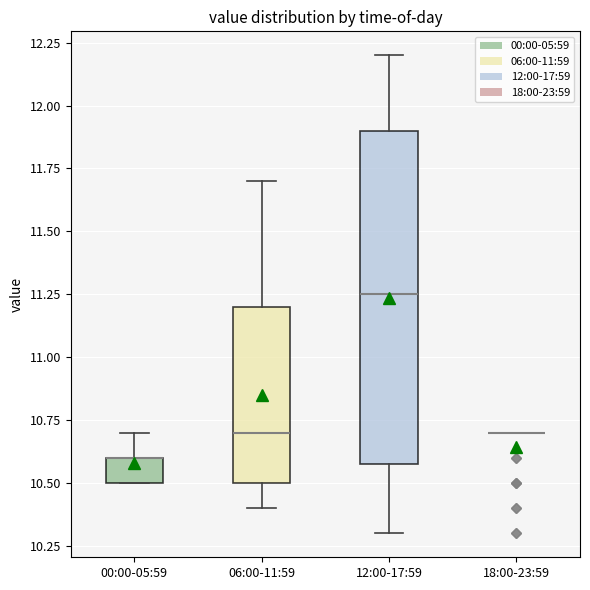

Reading left to right, read every box against the y-axis: the position of its median line, the range the box covers, and the ends of its whiskers. The values are not printed on the chart, so give them approximately, as read against the axis.

00:00-05:59: median 10.60 (drawn on the box's upper edge), box 10.50 to 10.60, whiskers 10.50 to 10.70
06:00-11:59: median 10.70, box 10.50 to 11.20, whiskers 10.40 to 11.70
12:00-17:59: median 11.25, box 10.60 to 11.90, whiskers 10.30 to 12.20
18:00-23:59: box collapsed to a line at 10.70, whiskers 10.70 to 10.70